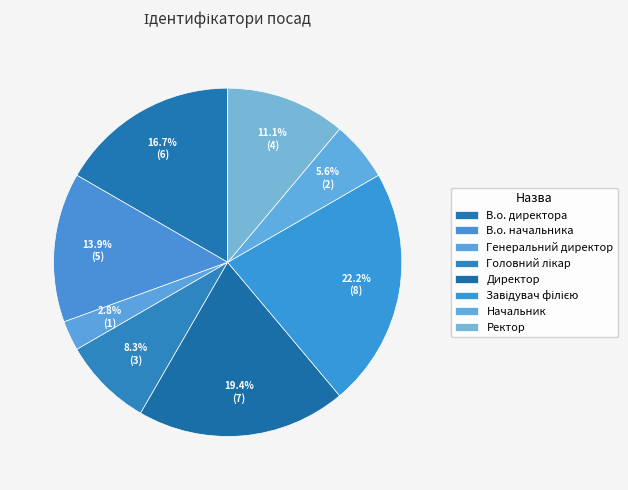

What portion of the pie excludes Головний лікар?

91.7%